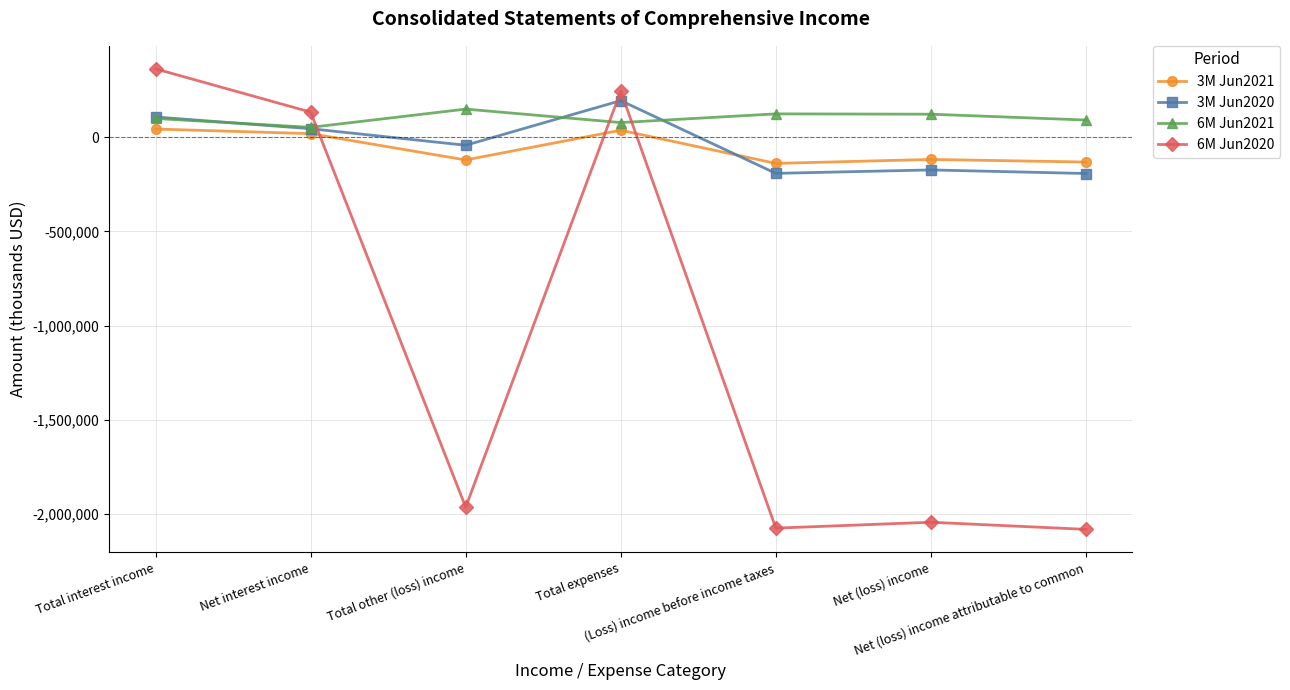

What is the highest value of the 3M Jun2020 series?

194283